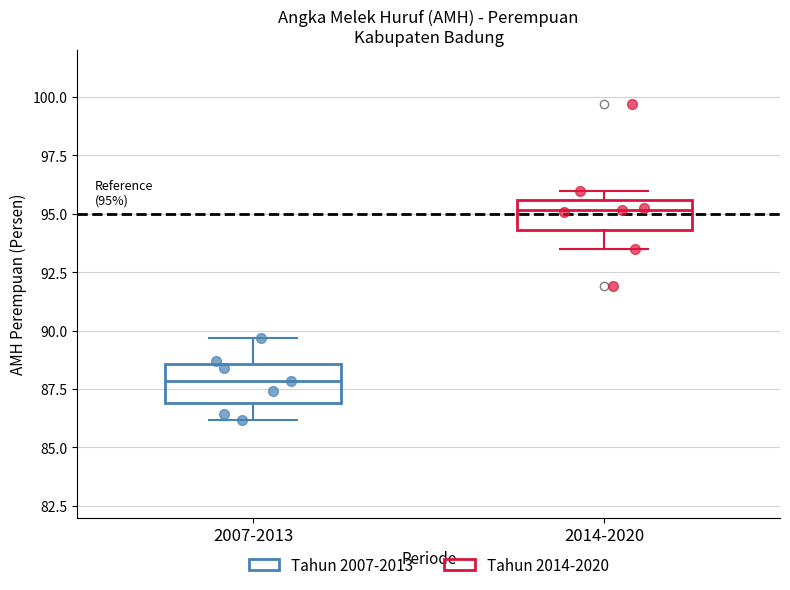

Which box has the lowest median line?

2007-2013